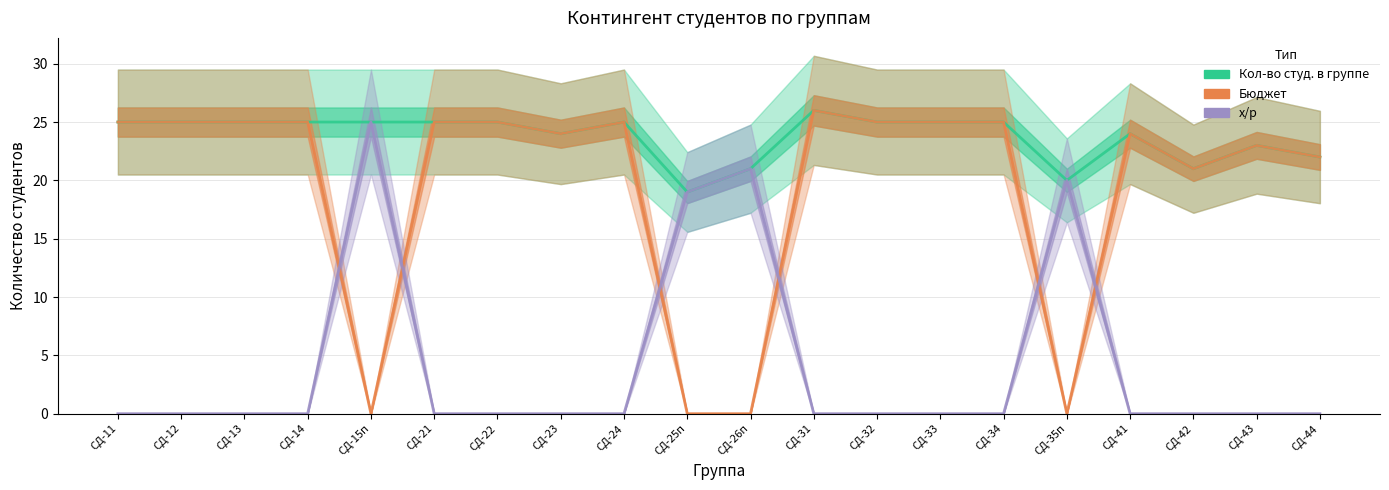

How many lines are shown in the chart?

3